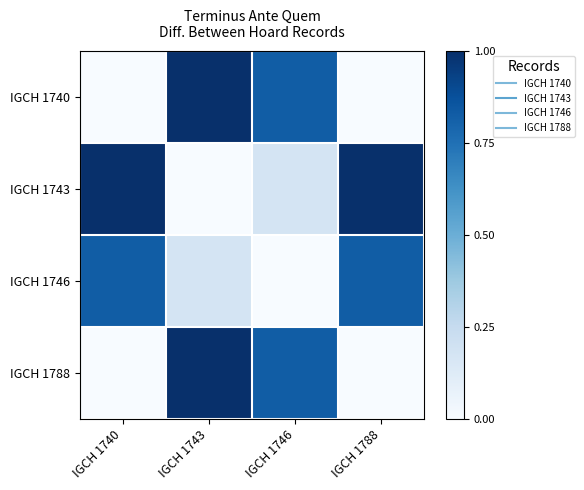

What is the difference between the highest and lowest values at IGCH 1740?

1.0